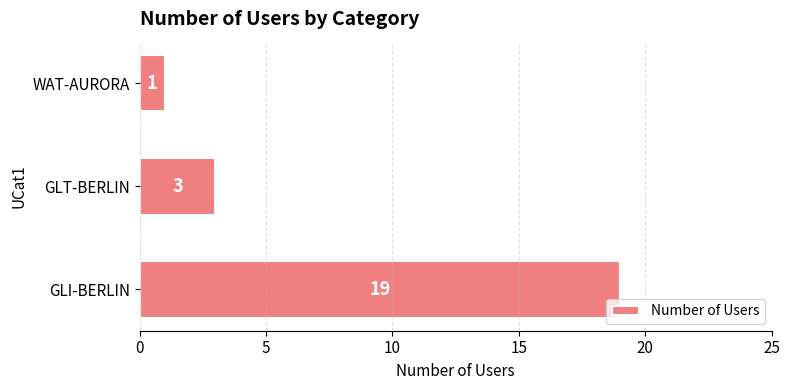

What is the change in value from GLI-BERLIN to GLT-BERLIN?

-16